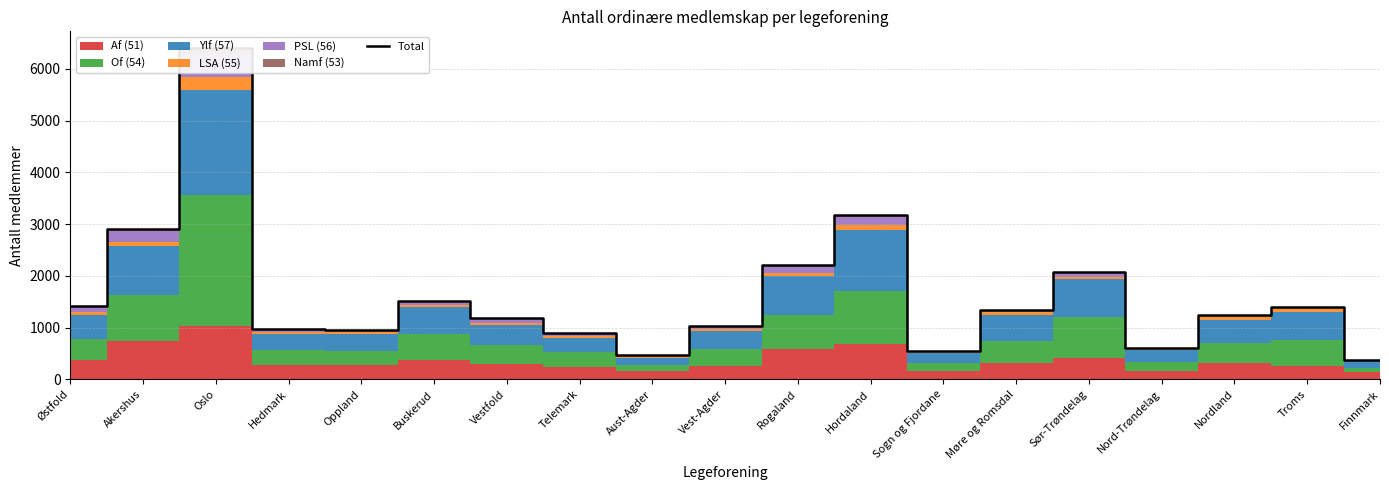

Reading left to right, extract all data points from this chart.

Østfold=1417	Akershus=2901	Oslo=6406	Hedmark=977	Oppland=958	Buskerud=1517	Vestfold=1179	Telemark=886	Aust-Agder=472	Vest-Agder=1036	Rogaland=2218	Hordaland=3181	Sogn og Fjordane=550	Møre og Romsdal=1346	Sør-Trøndelag=2081	Nord-Trøndelag=612	Nordland=1247	Troms=1405	Finnmark=378